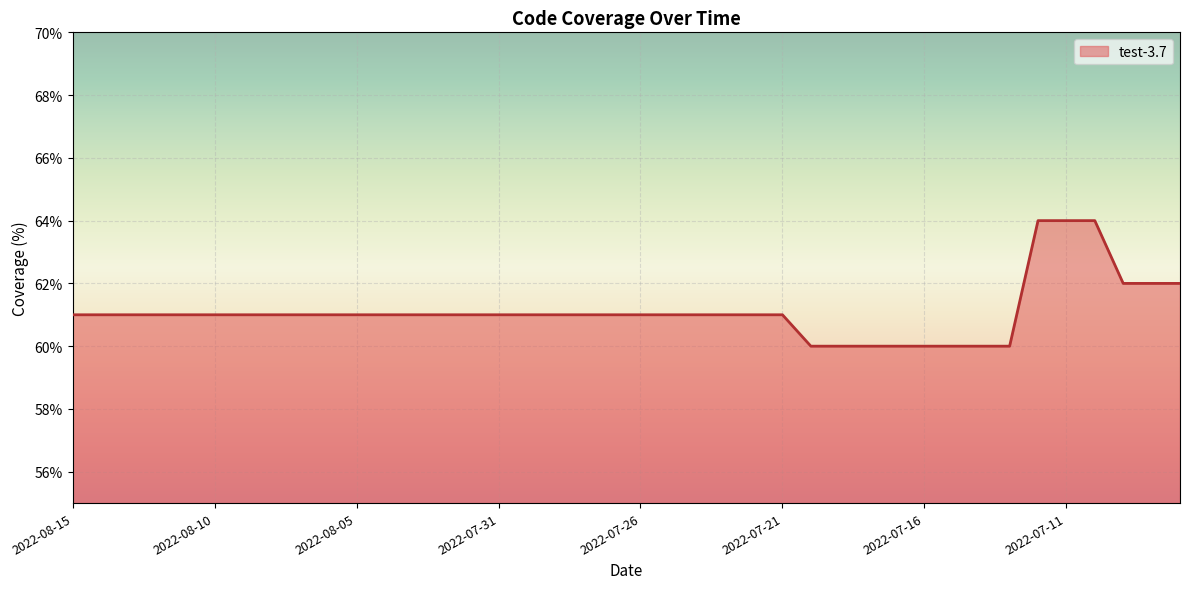

What is the smallest value displayed?

60